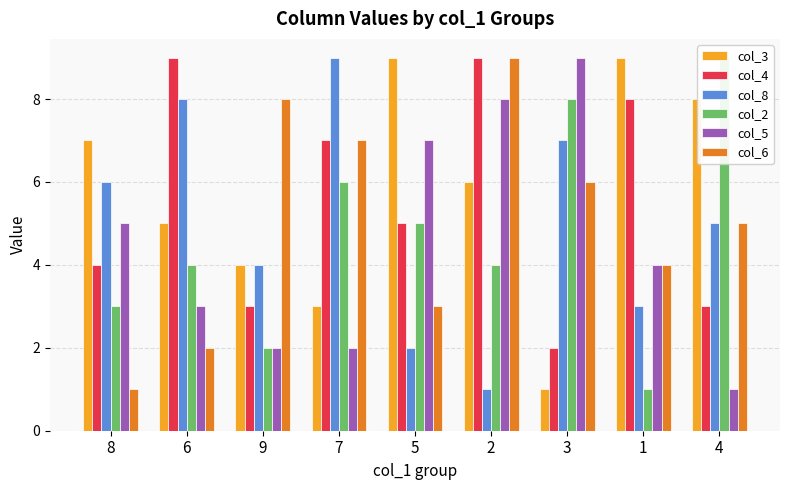

The value of col_4 at 8 is 2. True or false?

False